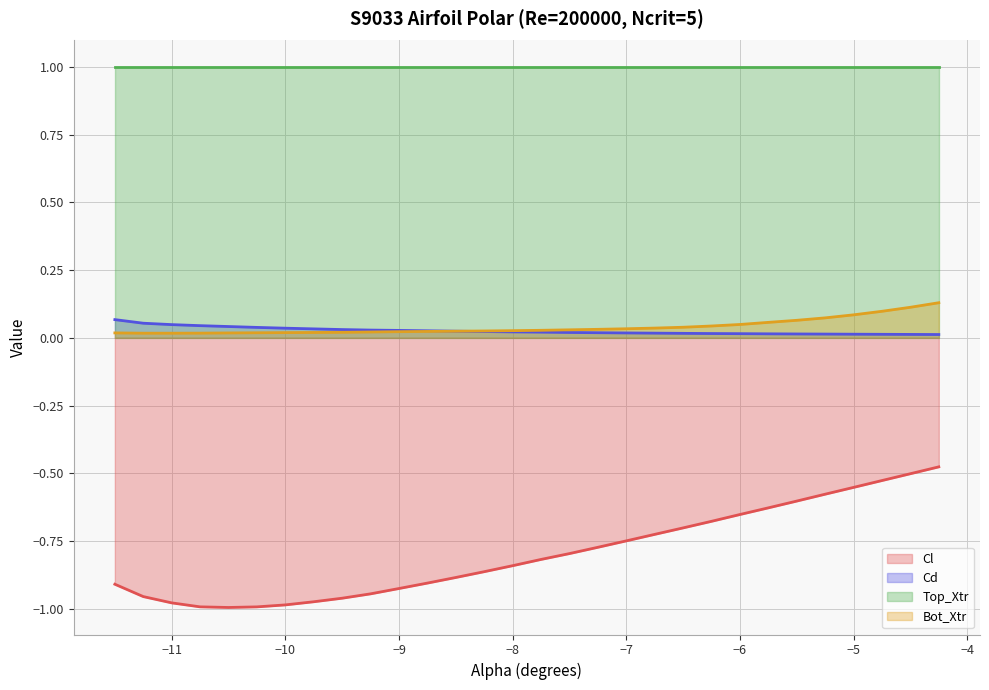

What is the sum of all Bot_Xtr values?

1.2